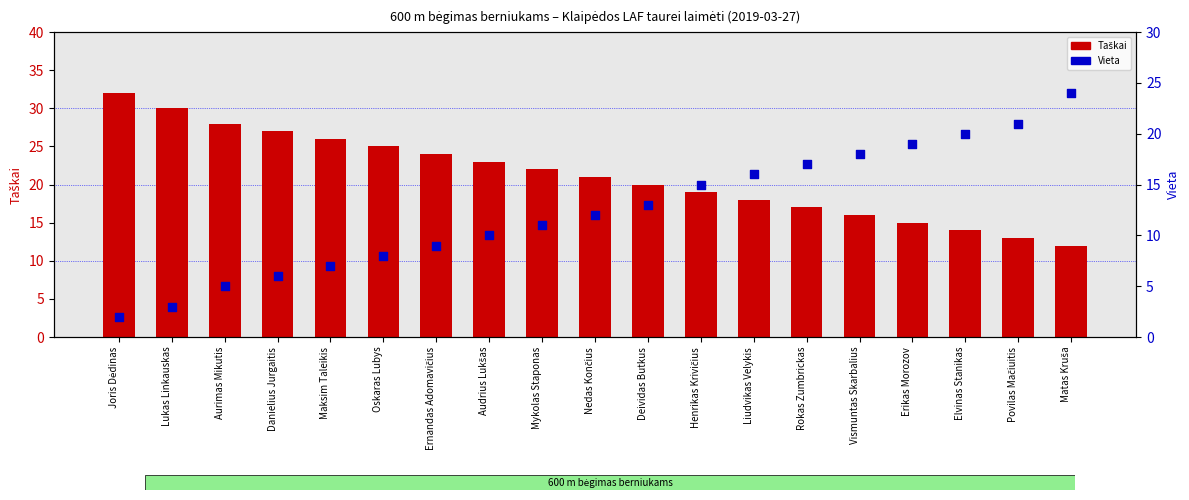

What is the total value across all series at Deividas Butkus?

33